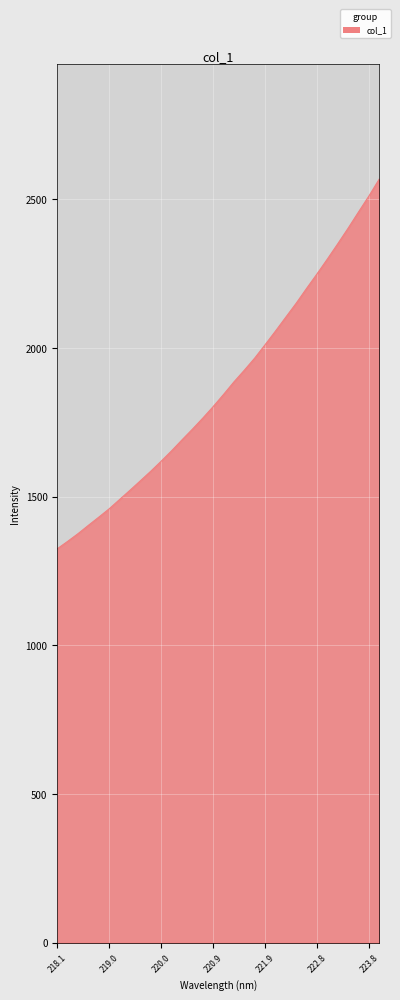

What is the maximum value shown in the chart?

2568.4